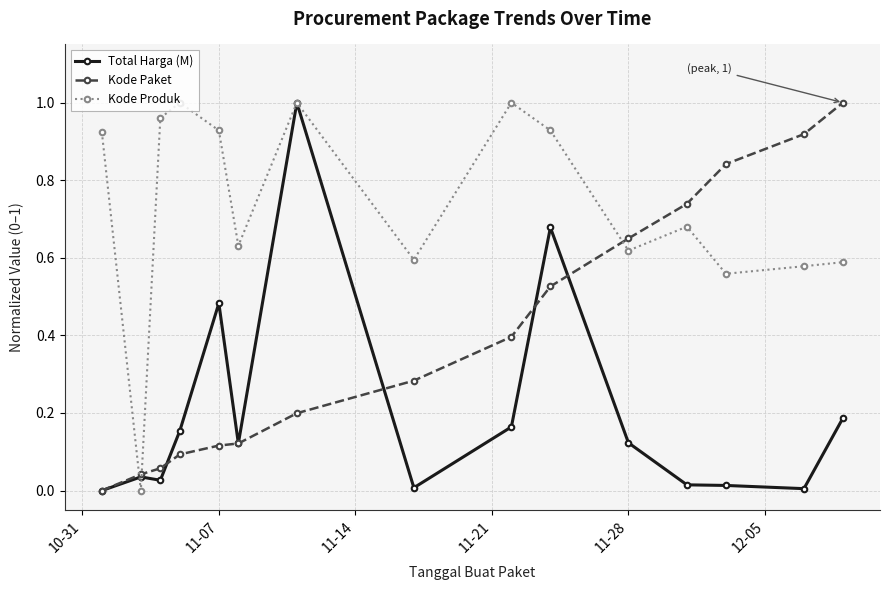

True or false: Kode Paket has more than 2 points higher than both neighbors.

False